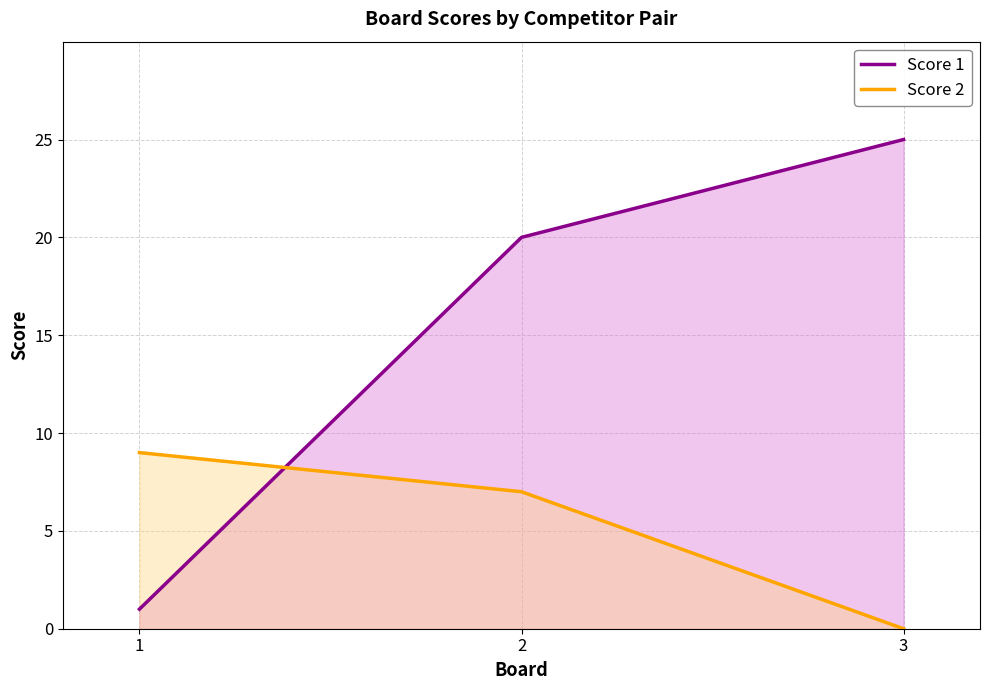

Reading right to left, transcribe all the data shown in this chart.

Score 1: 25	20	1
Score 2: 0	7	9